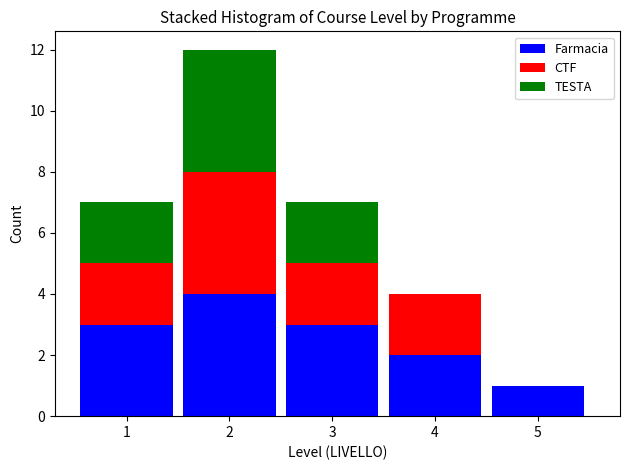

Reading left to right, transcribe this chart: for each stacked bar, give the range it covers on the x-axis and its total height. The values are not printed on the chart, so give them approximately, as read against the axis.

0.5 to 1.5: 7
1.5 to 2.5: 12
2.5 to 3.5: 7
3.5 to 4.5: 4
4.5 to 5.5: 1